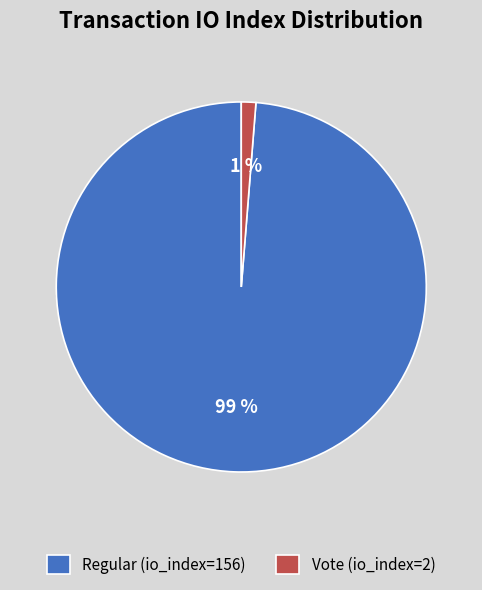

To the nearest percent, what is the average slice percentage?

50%